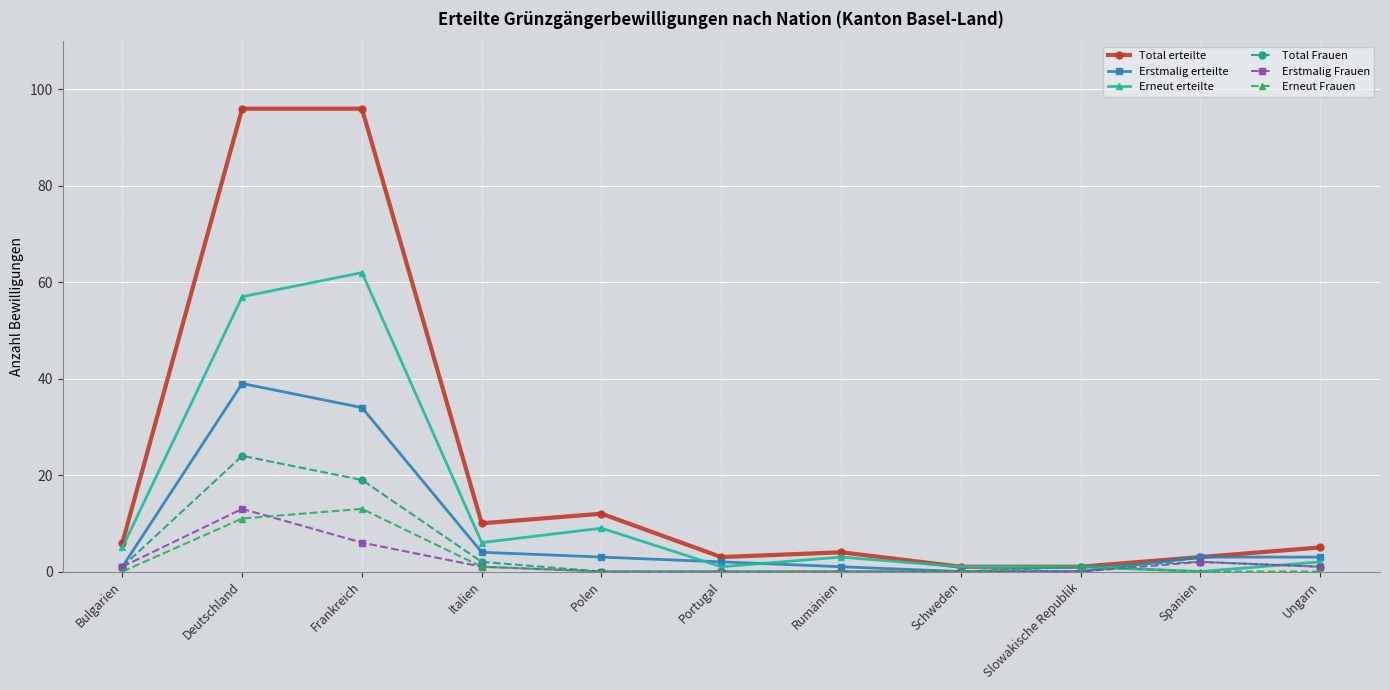

How many series are shown in this chart?

6